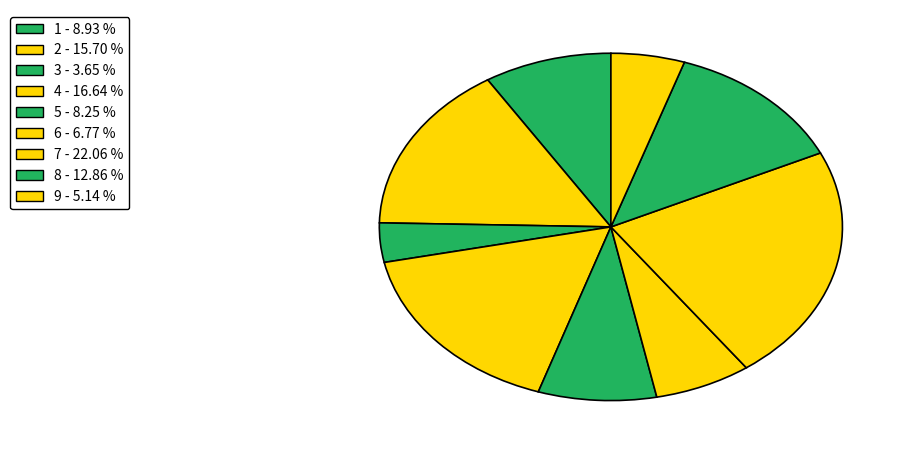

Between 3 and 8, which is larger?

8